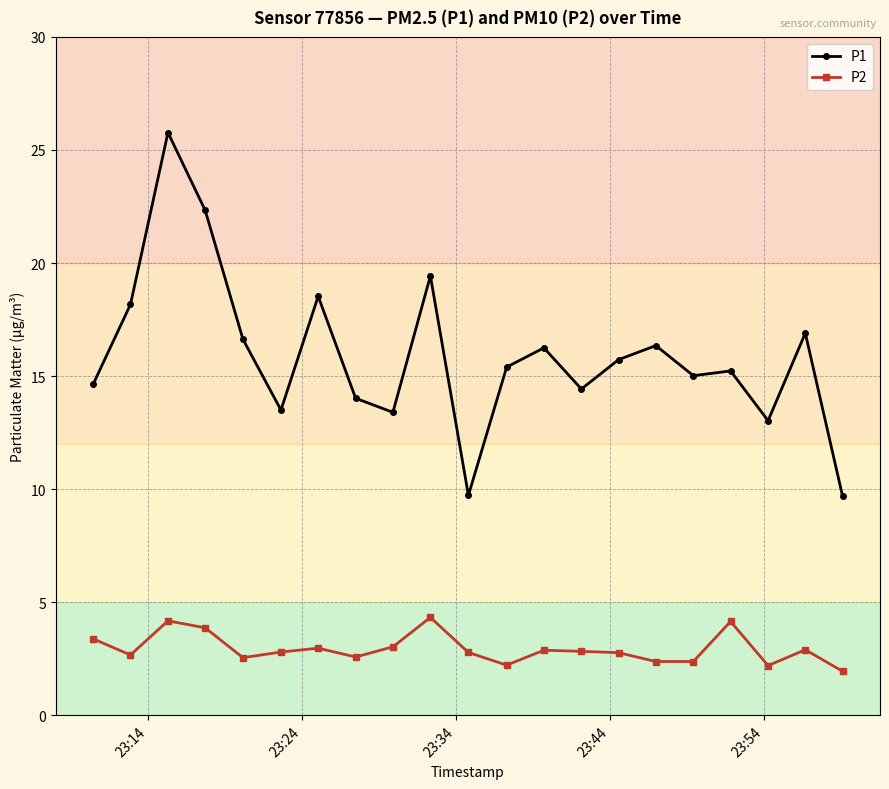

Rank the series by their maximum value, from highest to lowest.

P1, P2